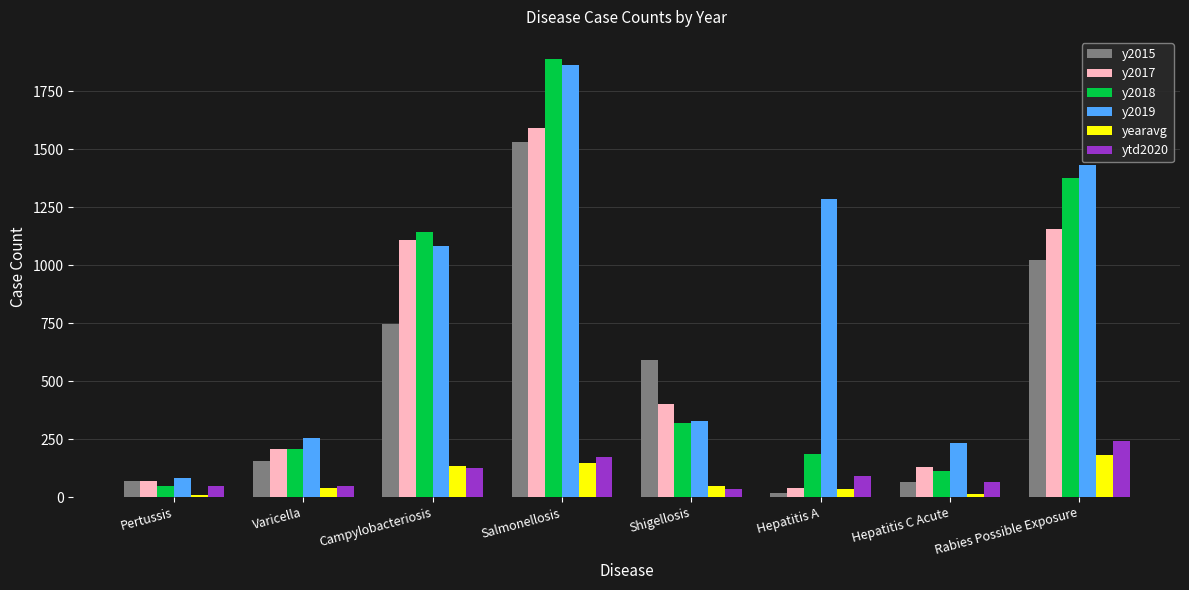

Which series has the widest spread of values?

y2018